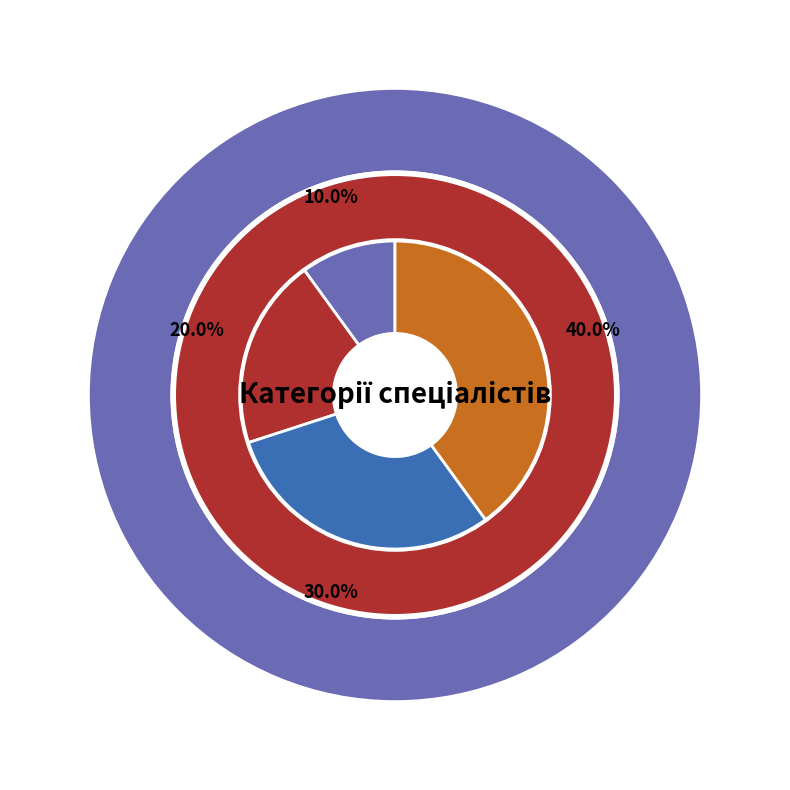

Is there a majority slice in this chart?

No